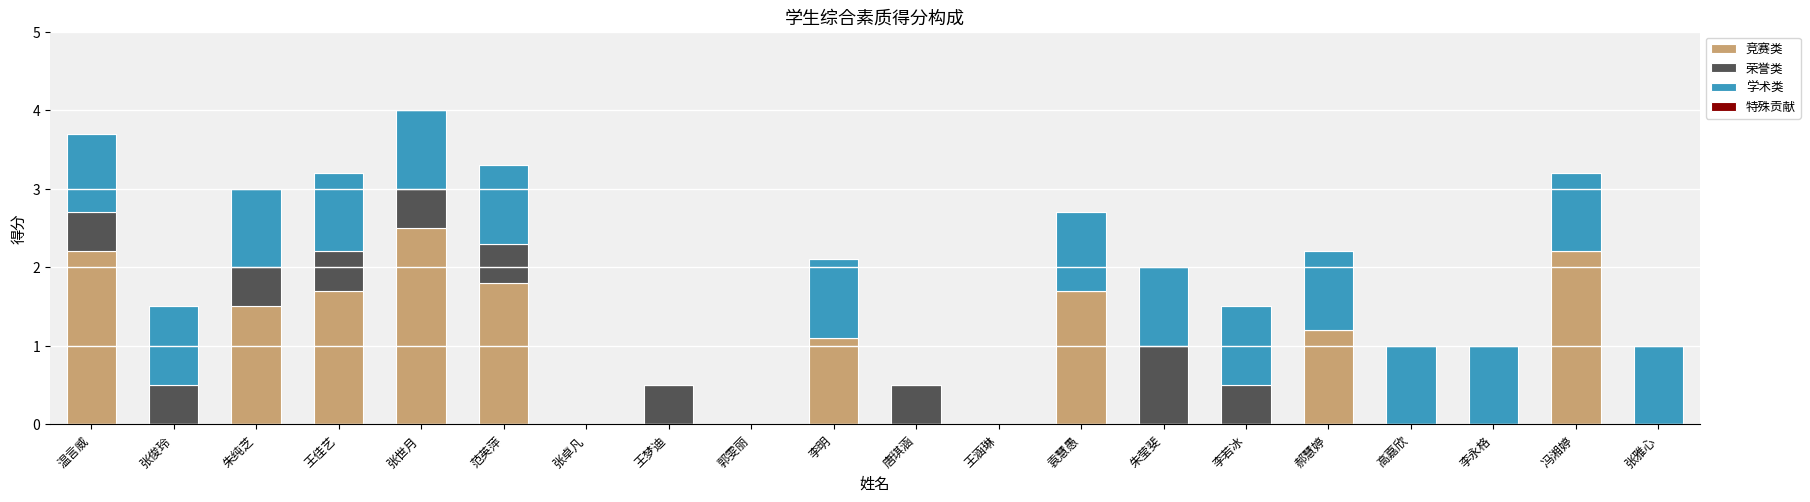

What is the total value across all series at 温言威?

3.7